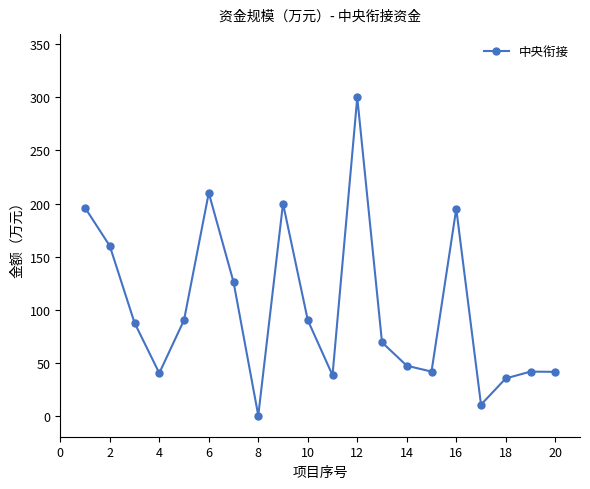

What is the greatest value displayed?

300.0